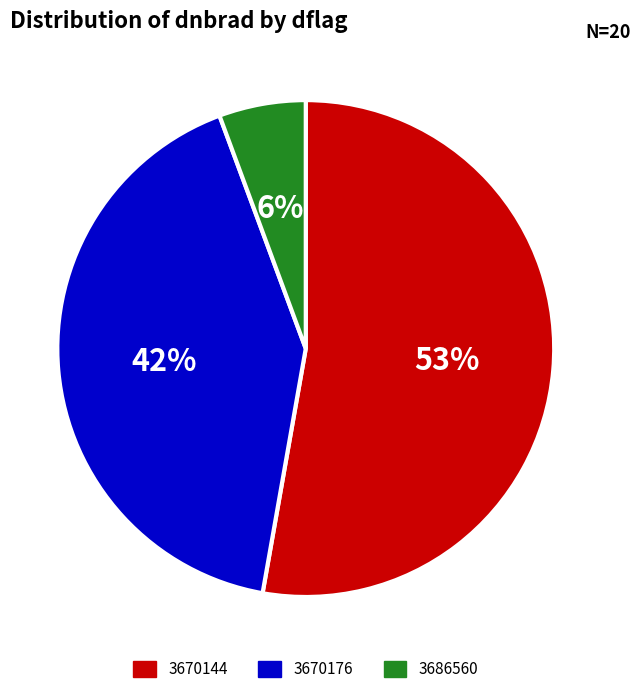

How many slices are in this pie chart?

3